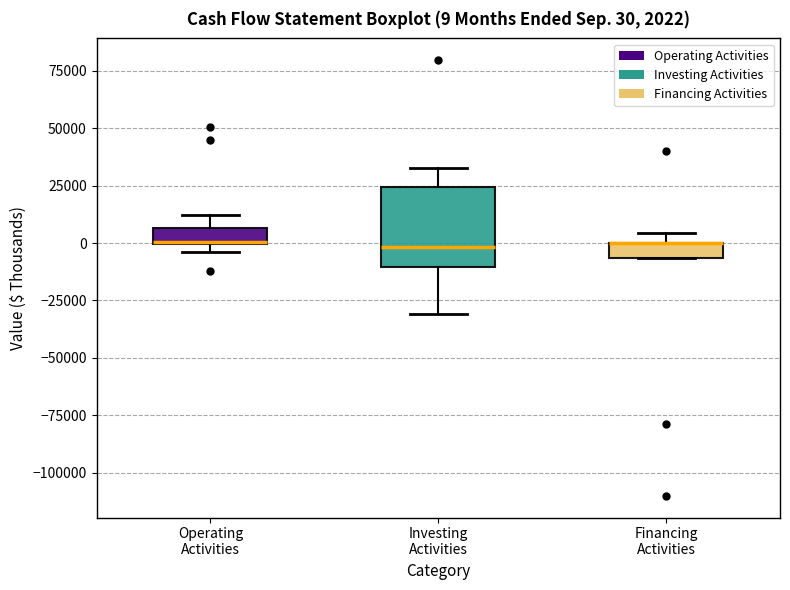

Comparing the boxes themselves (not the whiskers), which one is the tallest?

Investing Activities